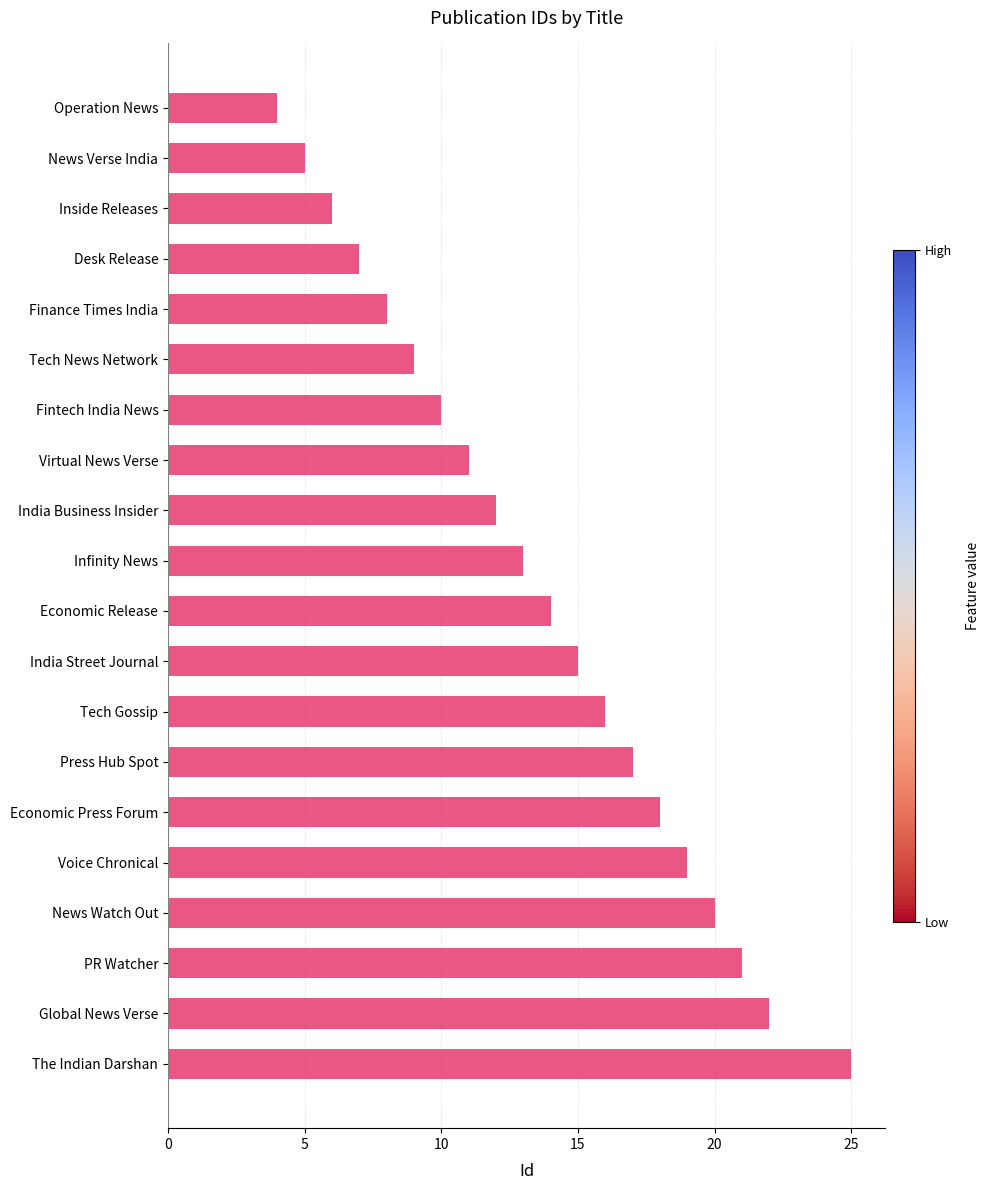

What is the label of the 20th bar from the top?

The Indian Darshan